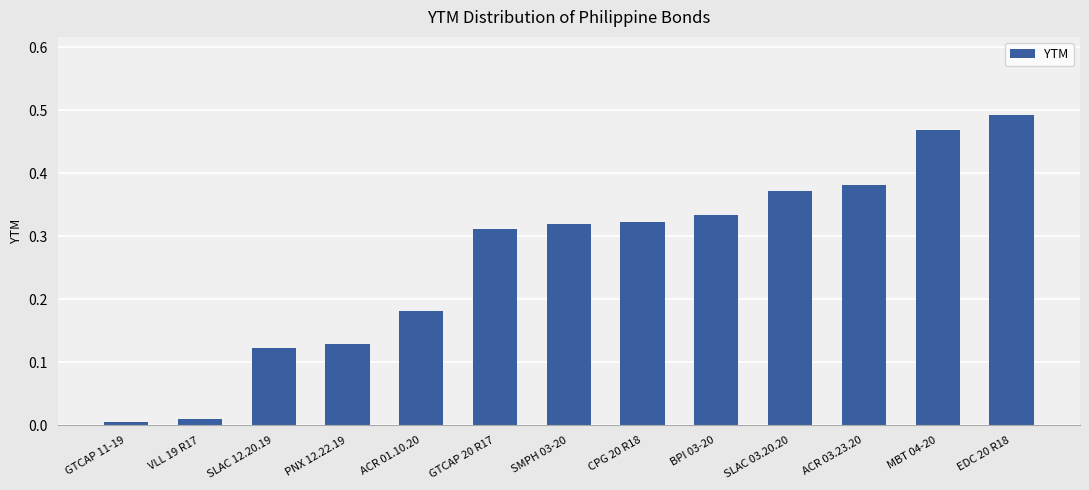

What is the sum of the values at SLAC 03.20.20 and EDC 20 R18?

0.9